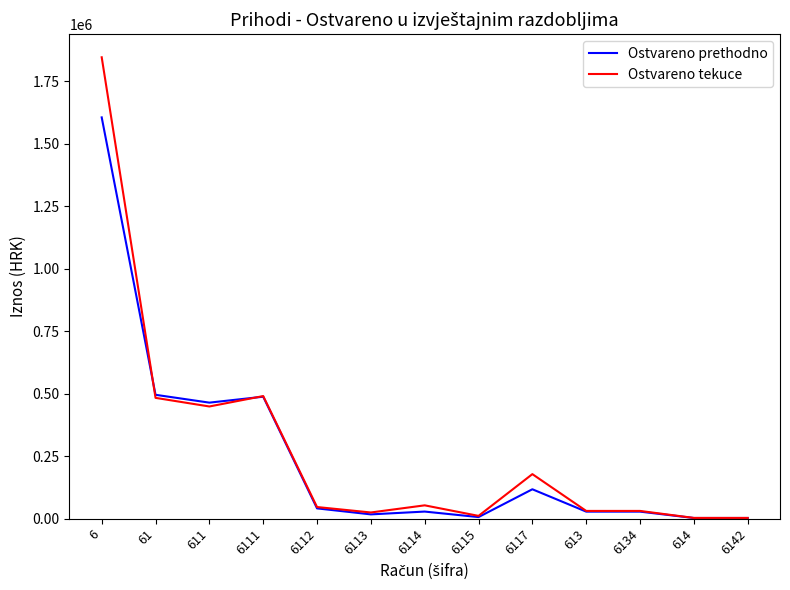

The value of Ostvareno tekuce at 6111 is 723295.5. True or false?

False